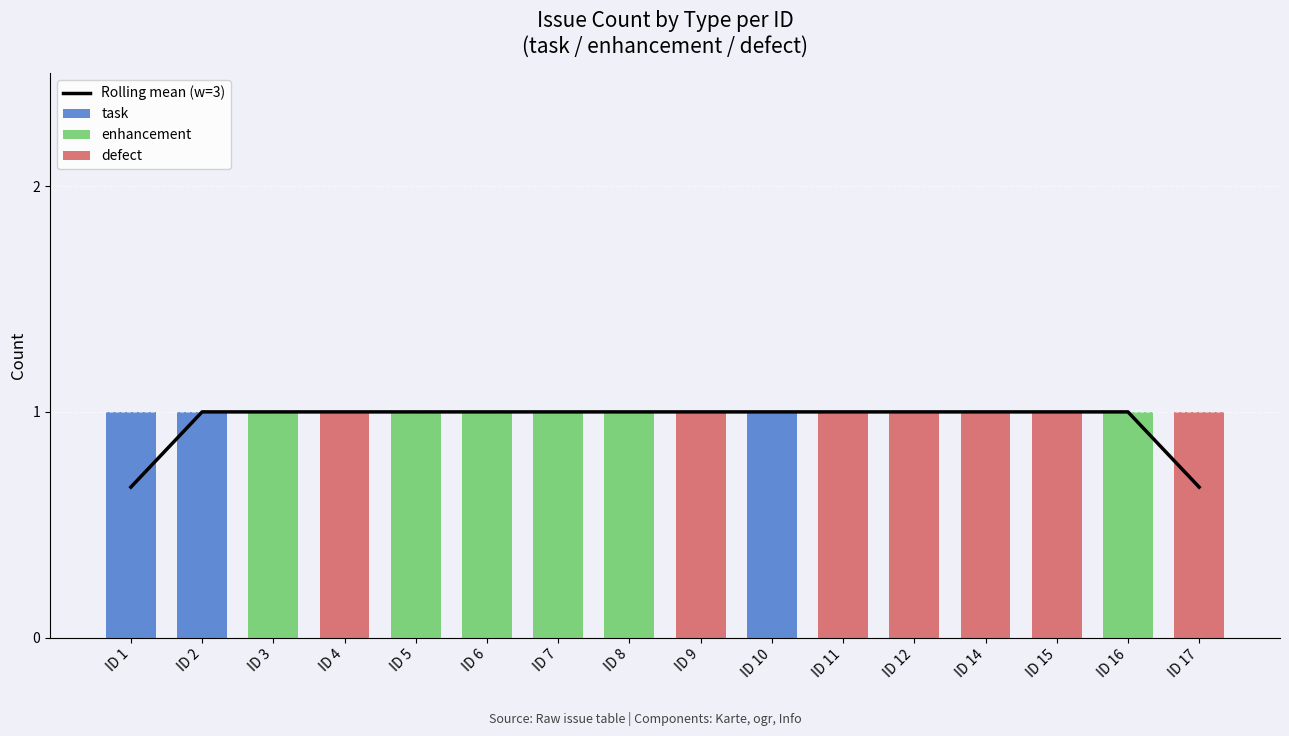

What is the difference between the maximum and minimum values in the enhancement series?

1.0